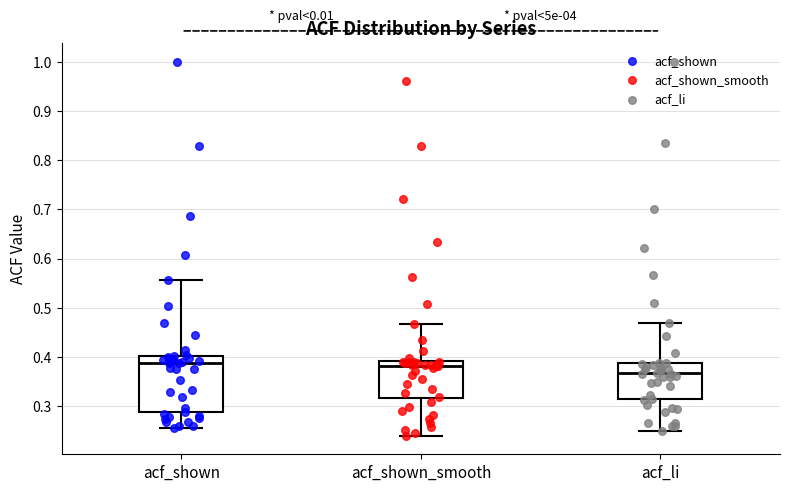

Which box's median line is the lowest?

acf_li